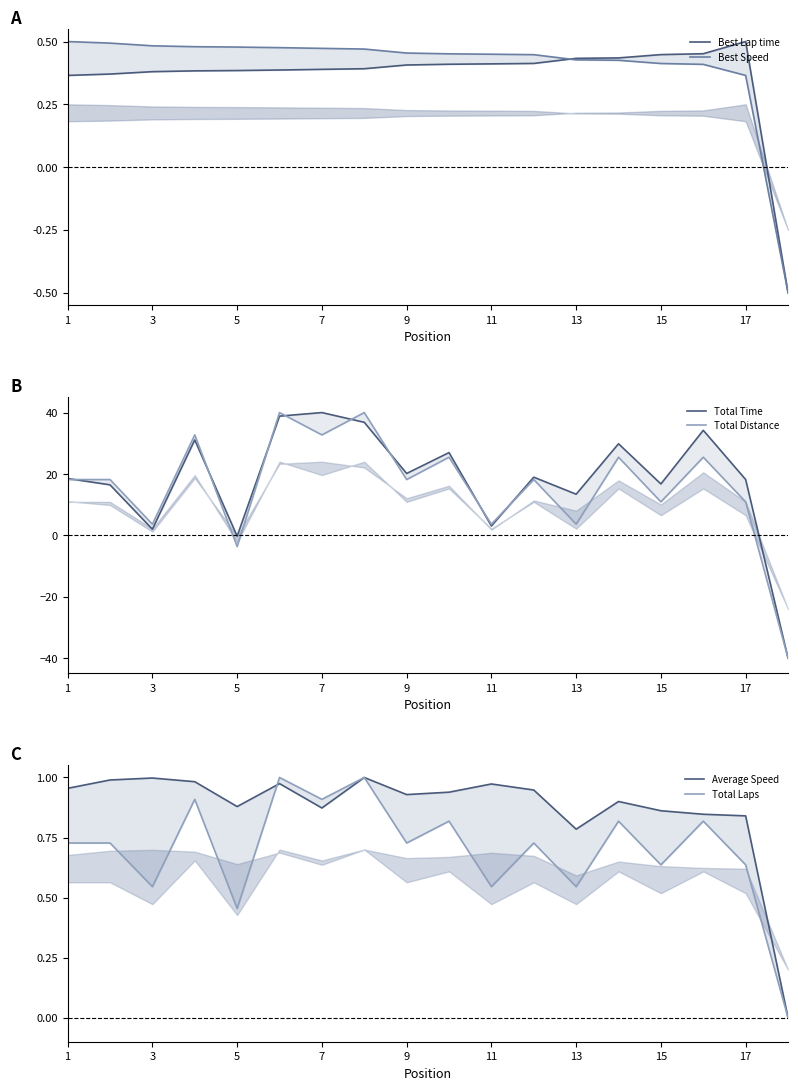

How many times do Total Distance and Best Speed cross each other?

3